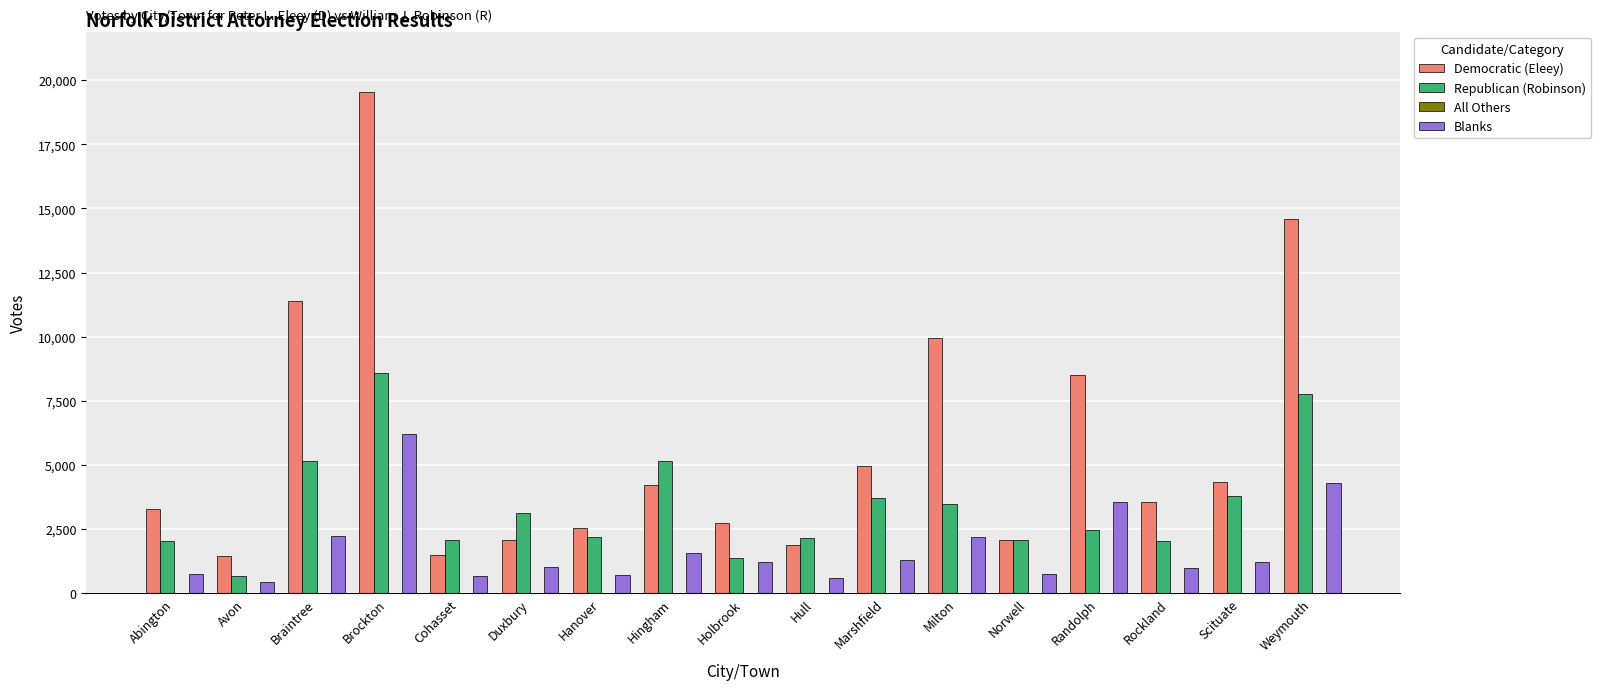

What is the total value across all series at Hanover?

5459